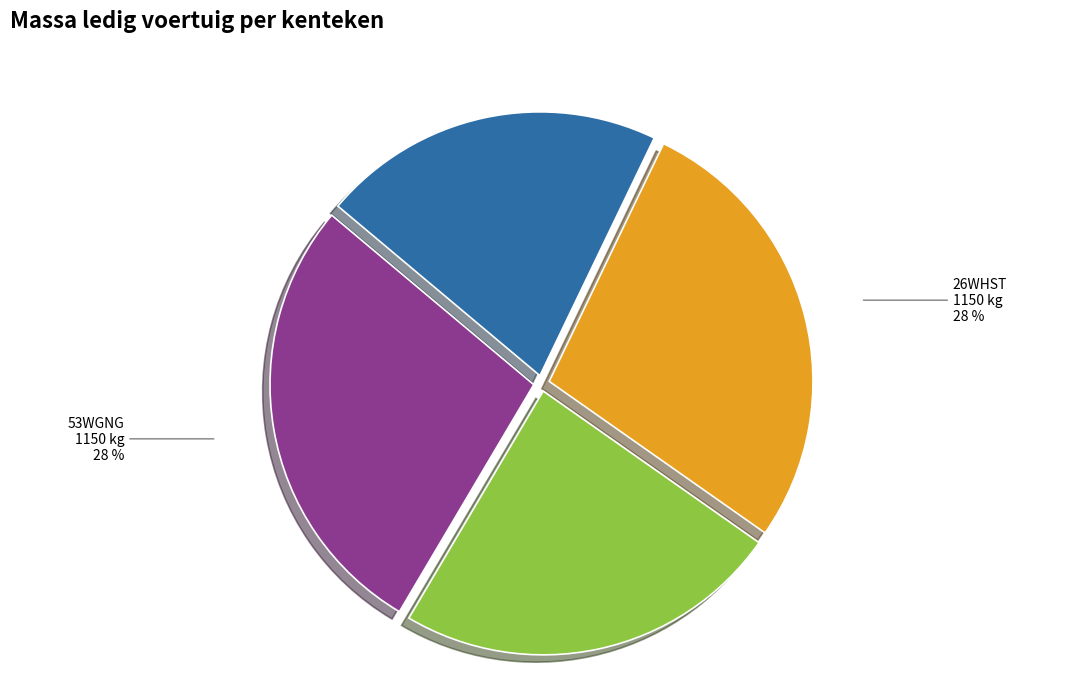

Which slice is the smallest?

WXDJ93